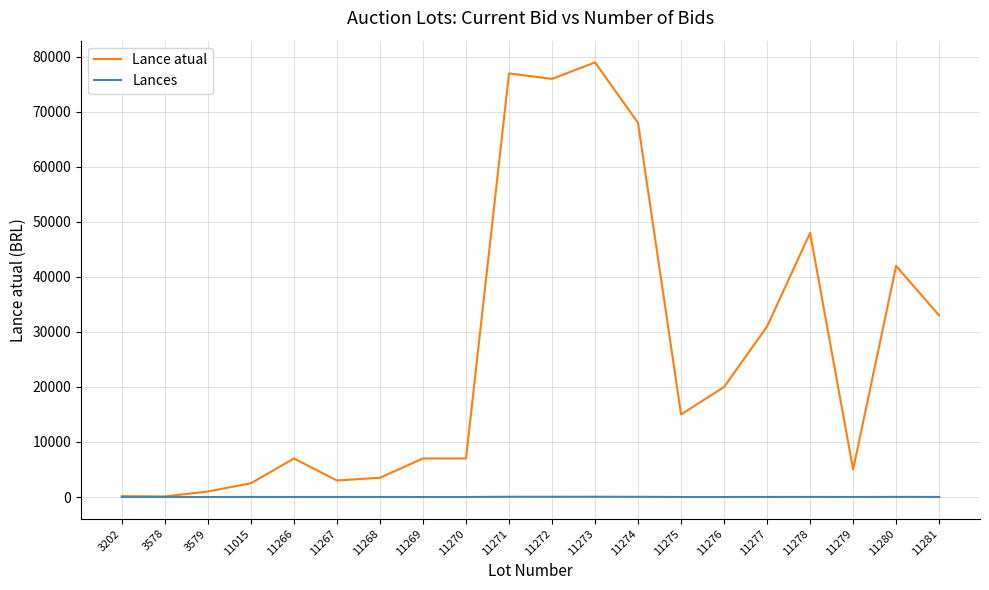

Which series has the largest range (max minus min)?

Lance atual